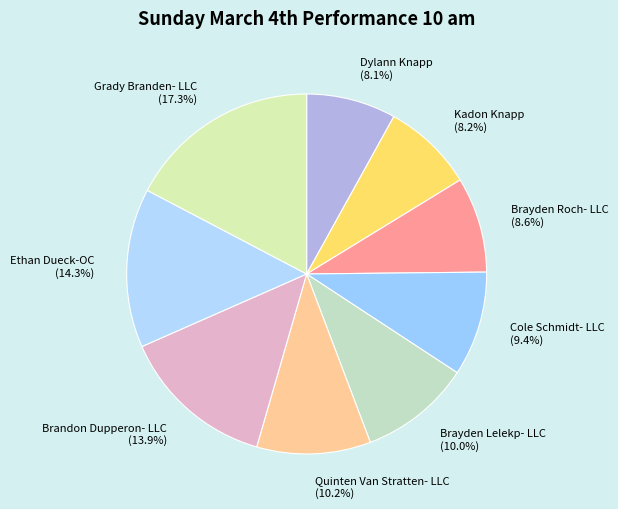

To the nearest percent, what is the difference between the Quinten Van Stratten- LLC and Dylann Knapp slice percentages?

2%